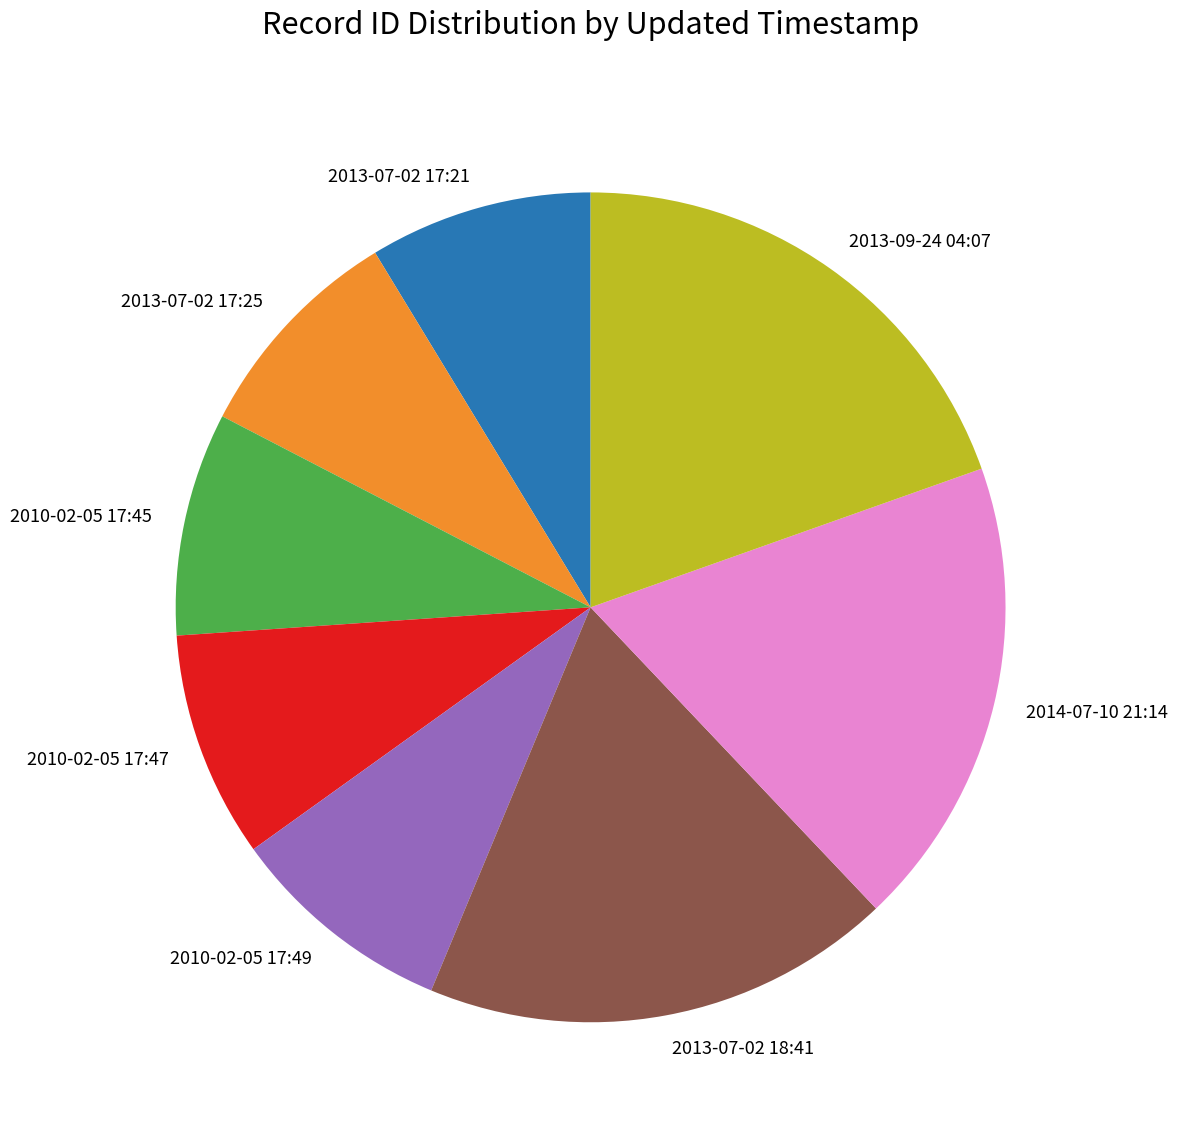

How many segments does this pie chart have?

8